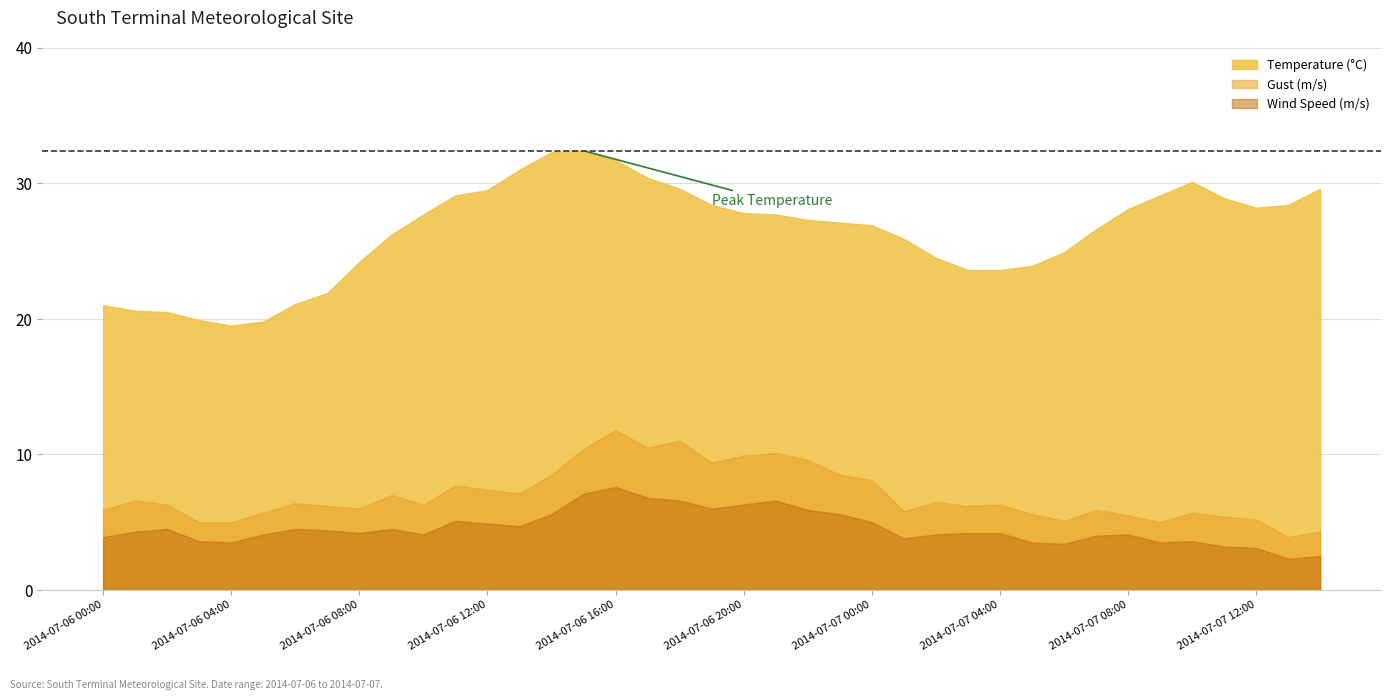

The value of Wind Speed (m/s) at 2014-07-06 17:00 is 6.8. True or false?

True